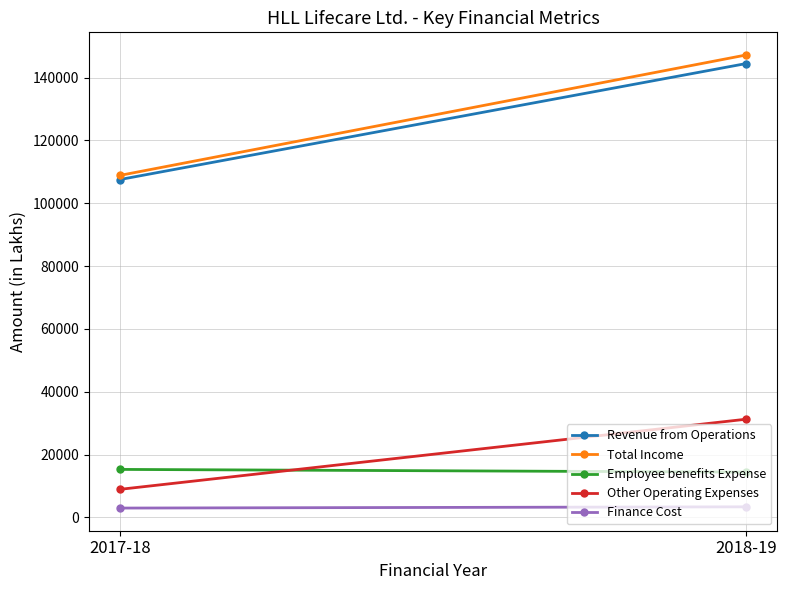

Which series has the largest range (max minus min)?

Total Income